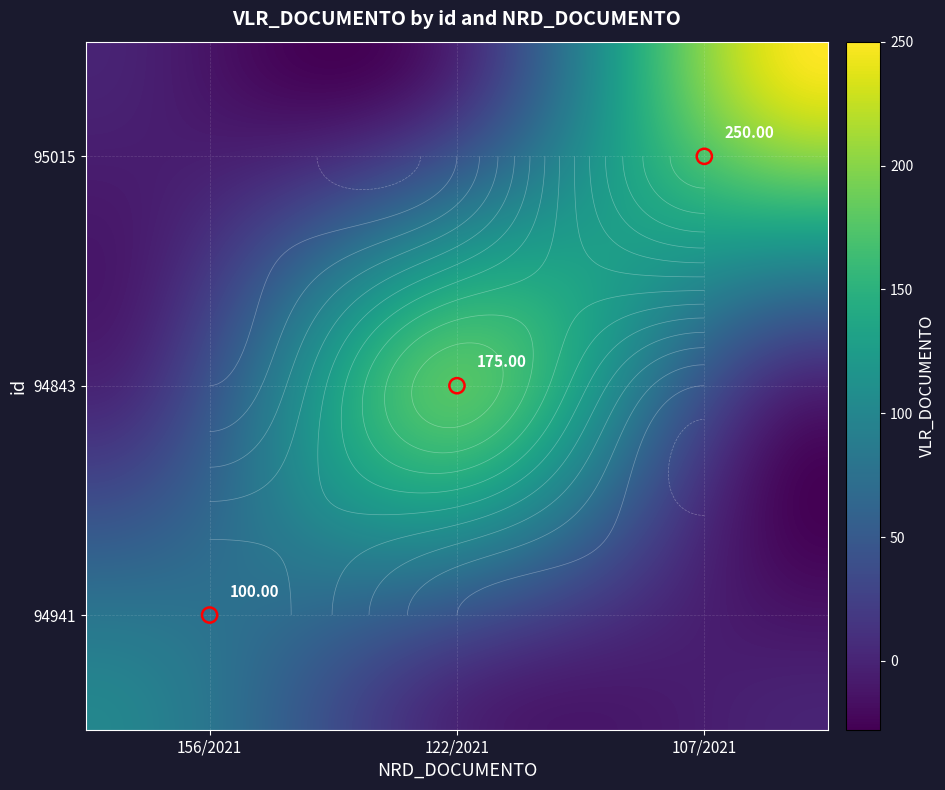

The 94941 series shows 100 at 156/2021. True or false?

True